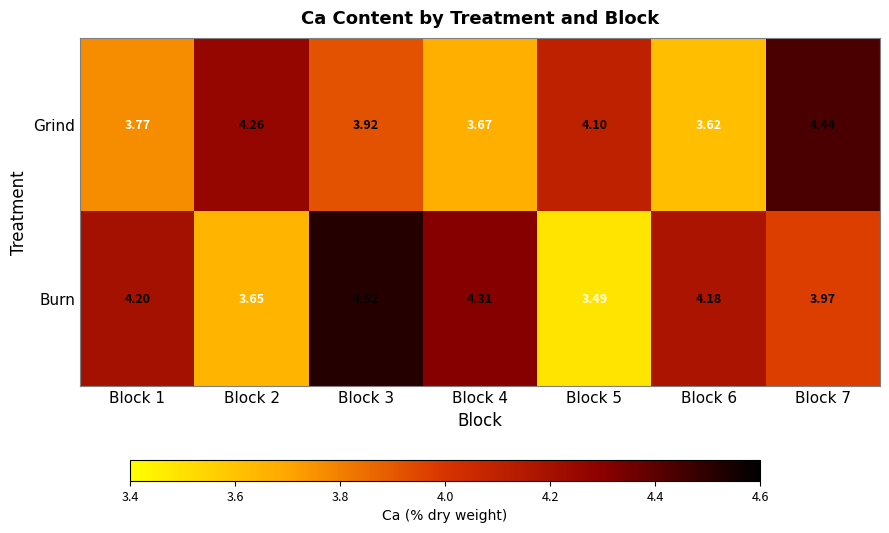

Between Block 6 and Block 7, which series saw the biggest shift?

Grind